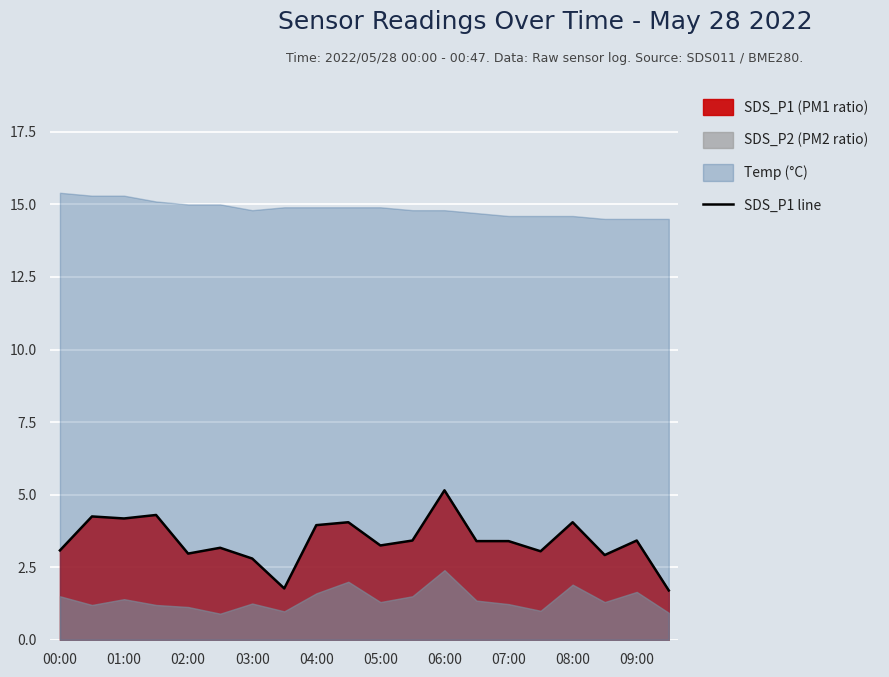

What position from the left is 13?

14